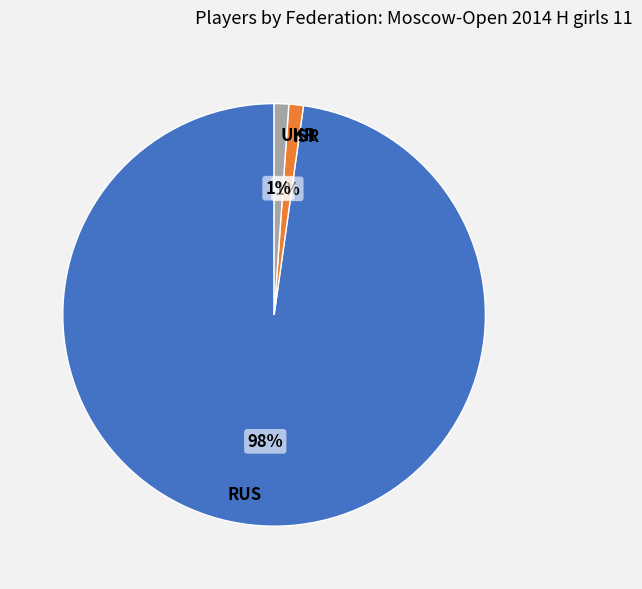

What percentage is the ISR slice, to the nearest percent?

1%